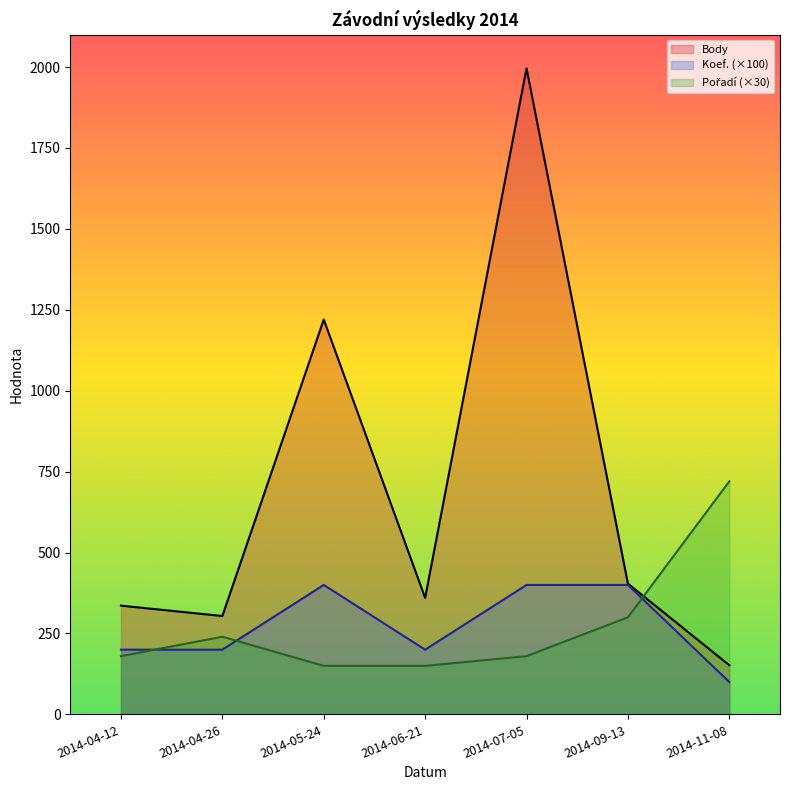

Between 2014-06-21 and 2014-09-13, which series saw the biggest shift?

Koef. (×100)